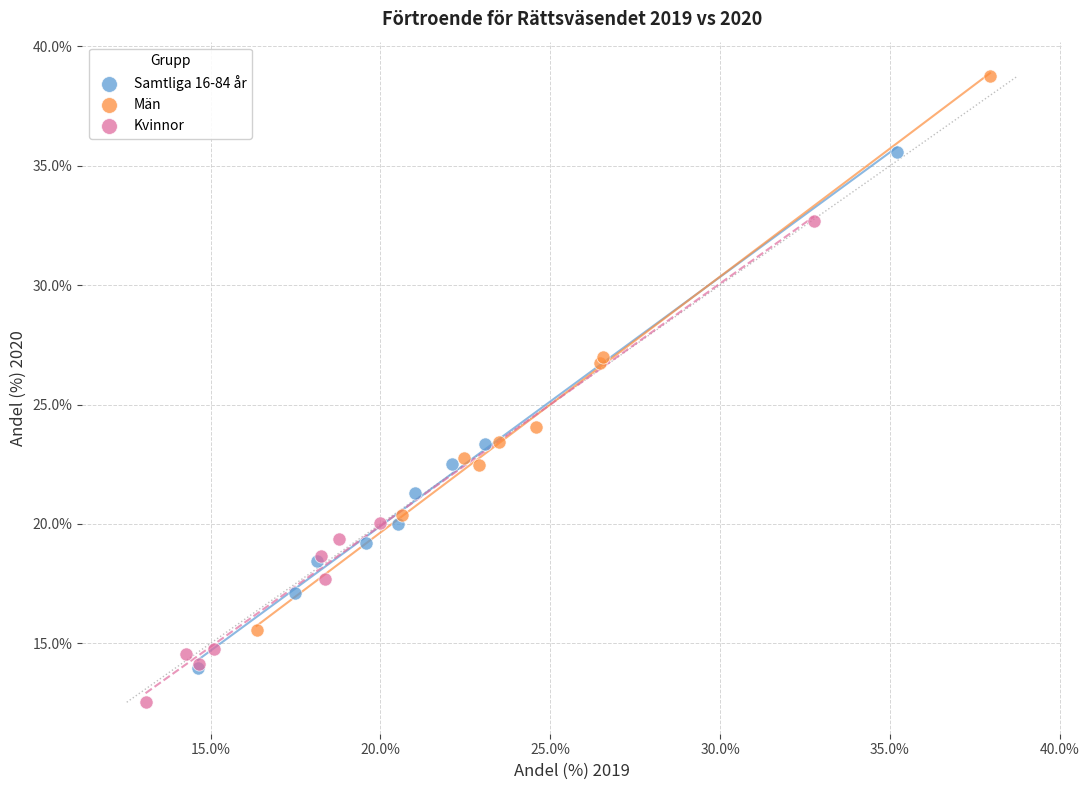

Which series contains the lowest Y value?

Kvinnor